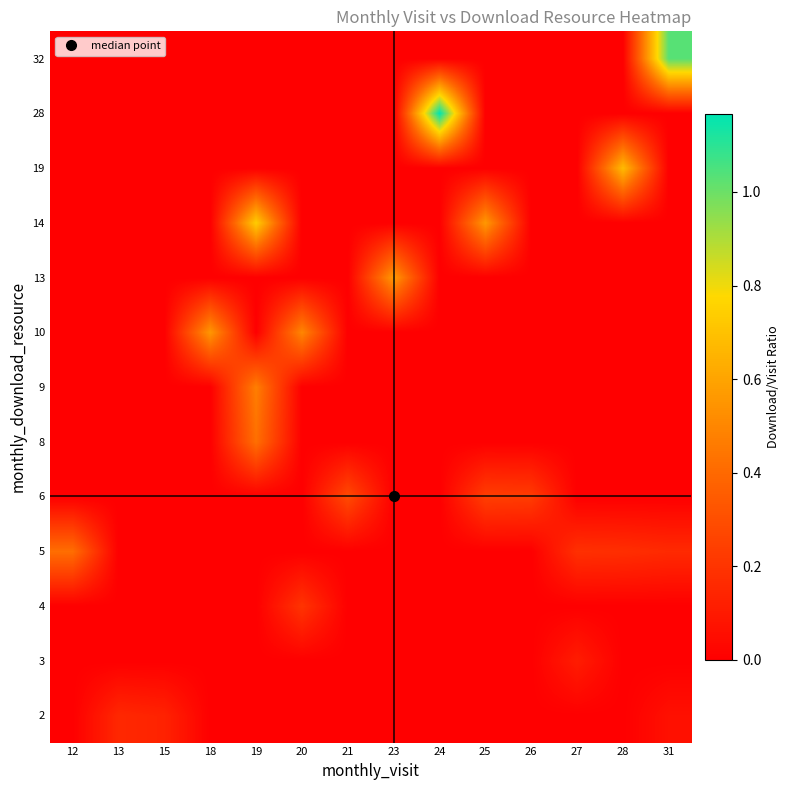

How many distinct data groups are displayed?

13